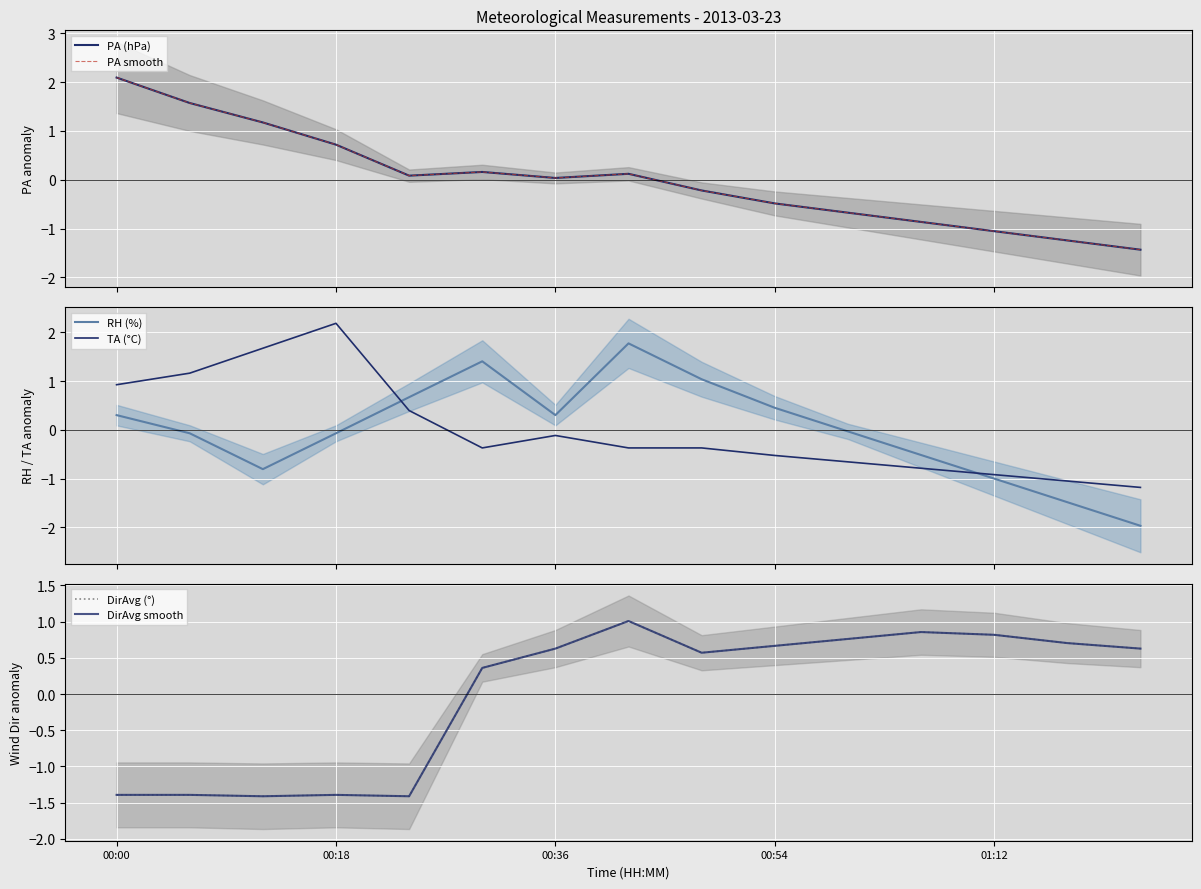

True or false: DirAvg (°) and TA (°C) cross at least once.

True